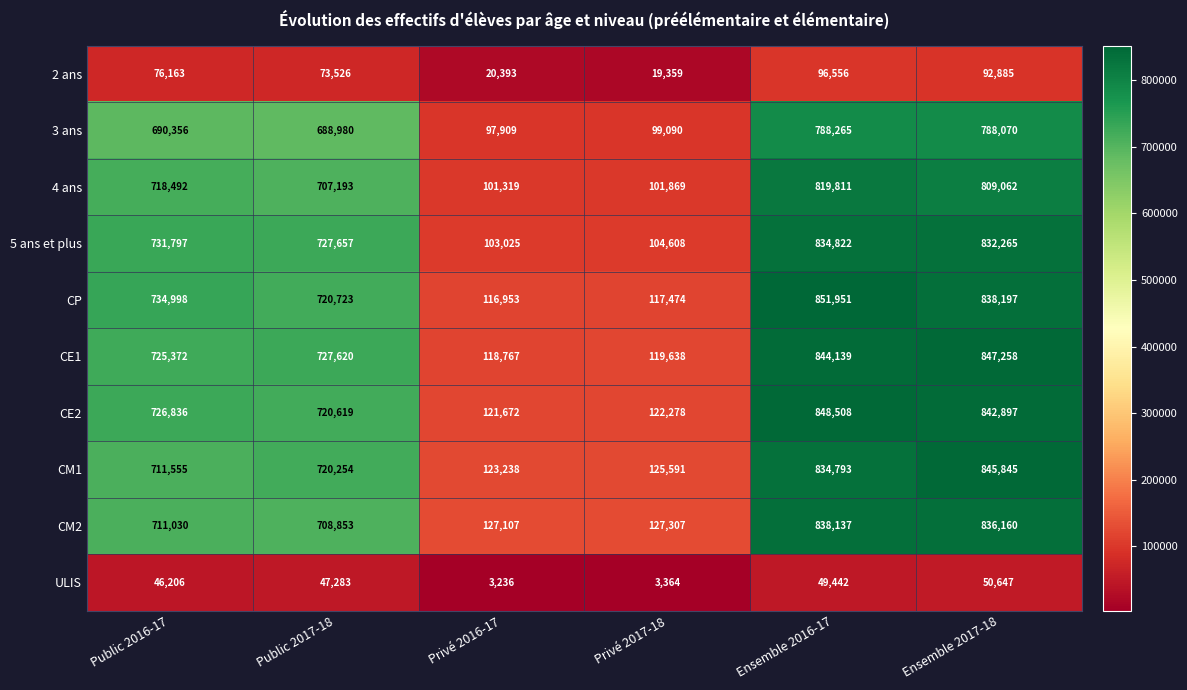

Is it true that 4 ans equals 387447 at Public 2016-17?

False